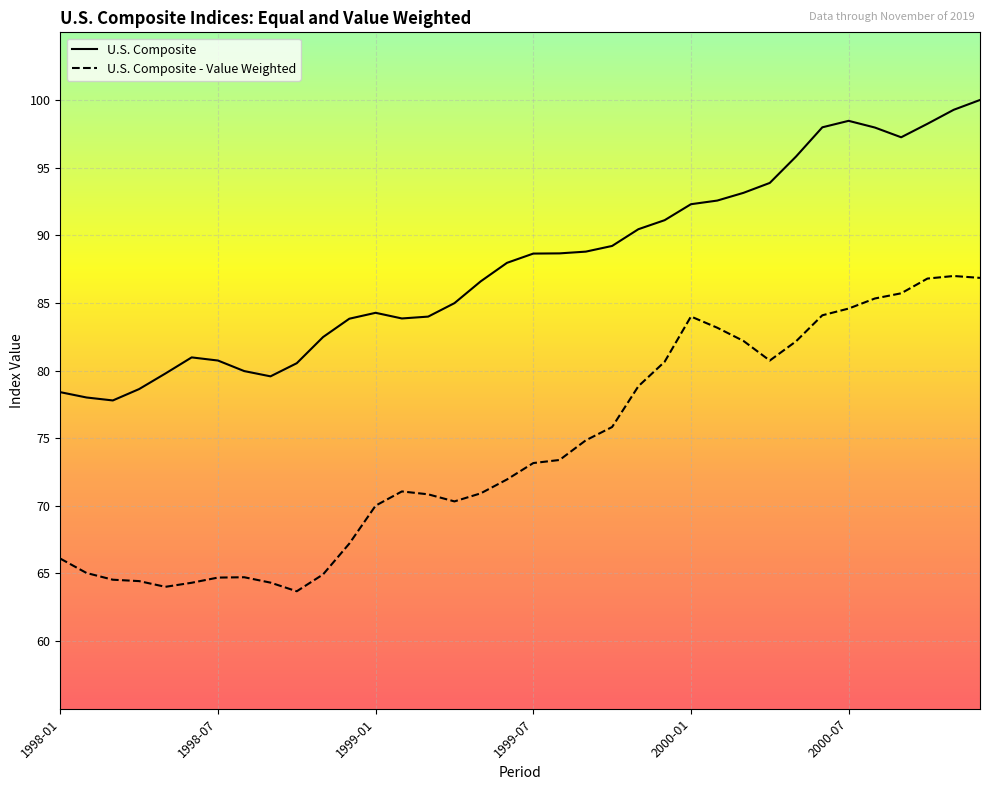

What is the highest value of the U.S. Composite - Value Weighted series?

87.0